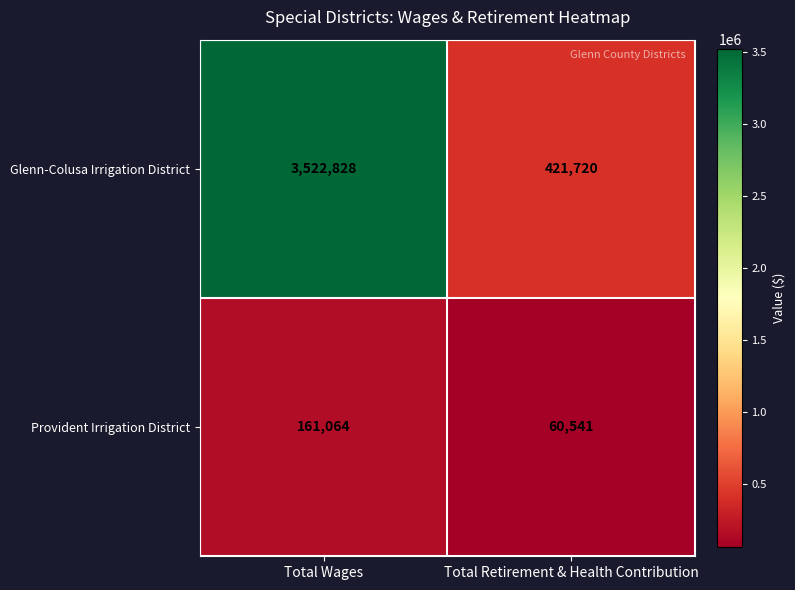

The value of Provident Irrigation District at Total Wages is 82130. True or false?

False